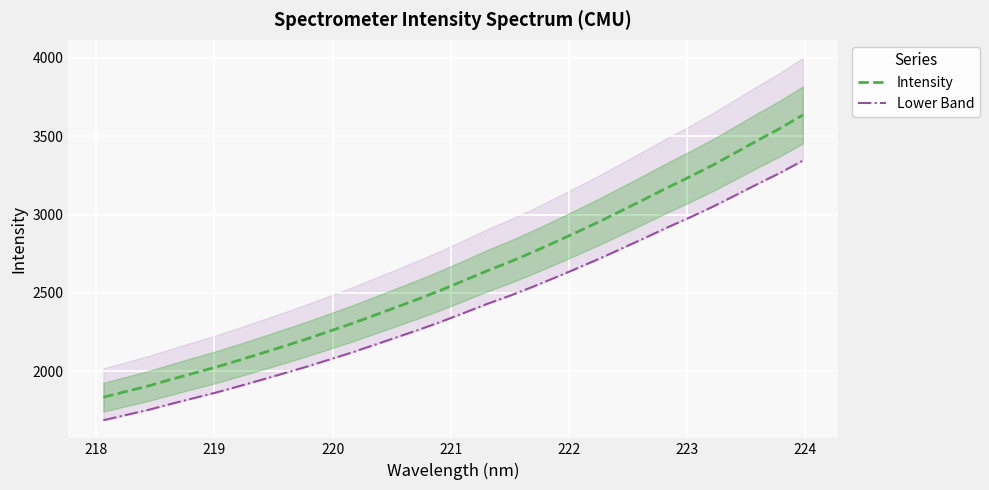

List the series in order of their peak value, highest first.

Intensity, Lower Band